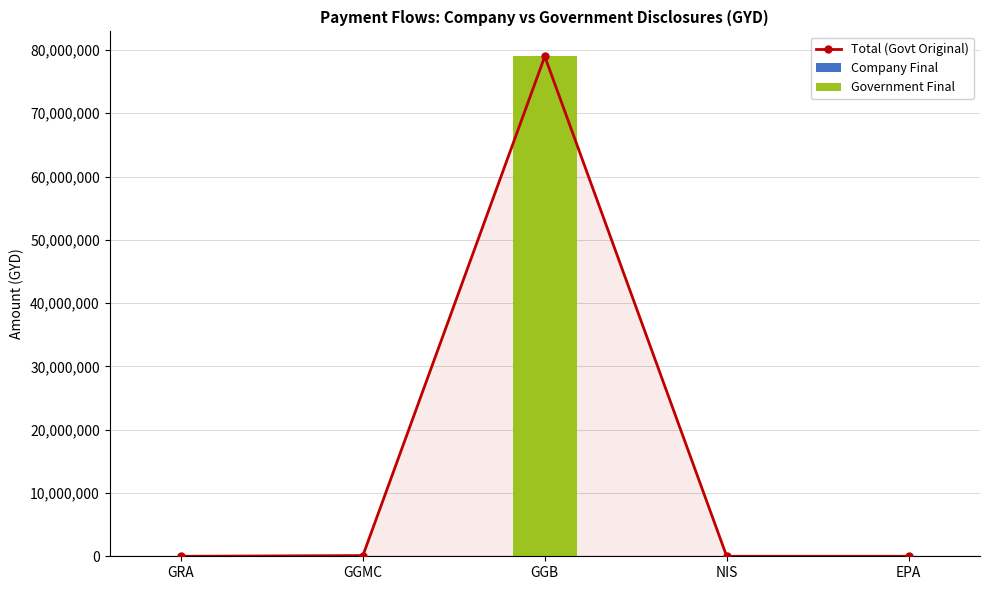

Reading right to left, transcribe all the data shown in this chart.

Total (Govt Original): 0	0	78977795	112000	0
Company Final: 0	0	0	0	0
Government Final: 0	0	78977795	112000	0